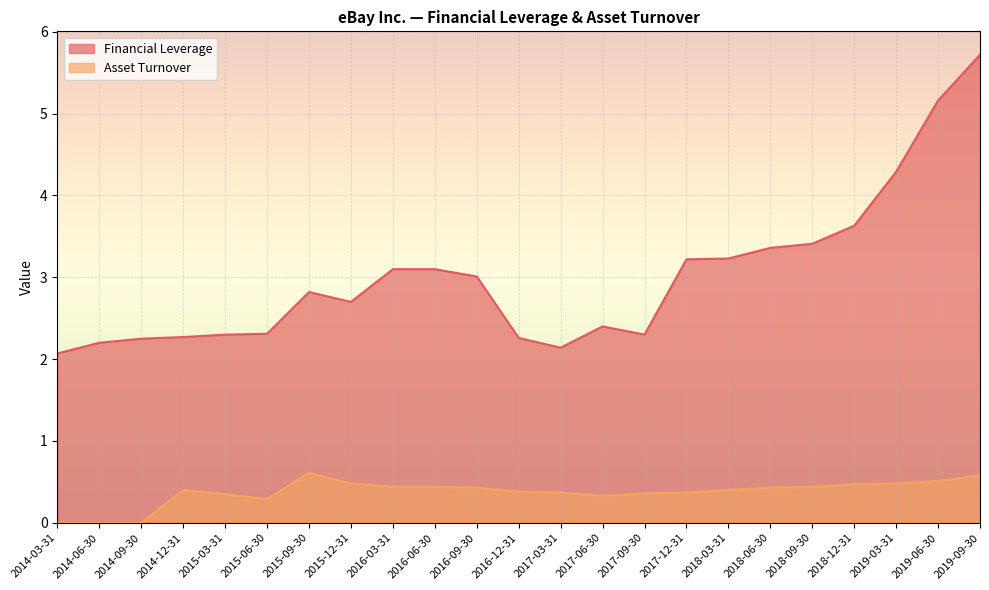

List the series in order of their overall mean, highest first.

Financial Leverage, Asset Turnover